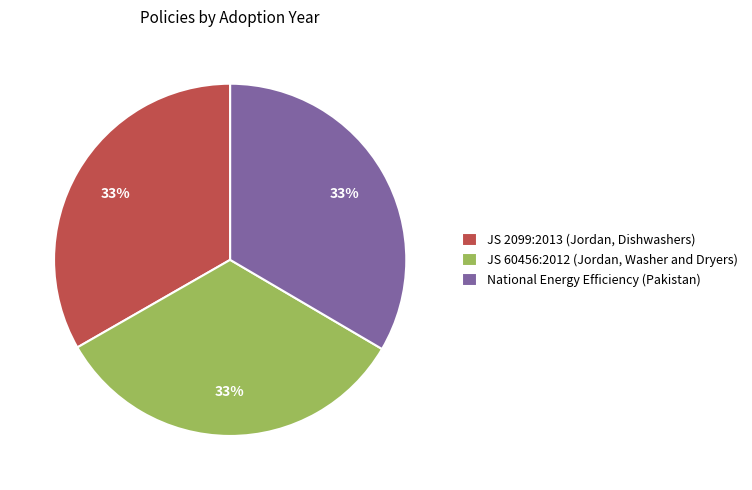

Approximately how many times larger is the value at JS 60456:2012 (Jordan, Washer and Dryers) compared to JS 2099:2013 (Jordan, Dishwashers)?

1.0